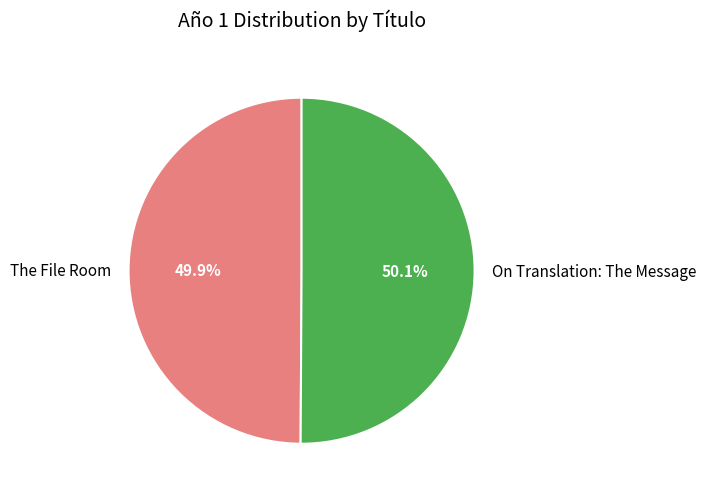

To the nearest percent, what is the average slice percentage?

50%